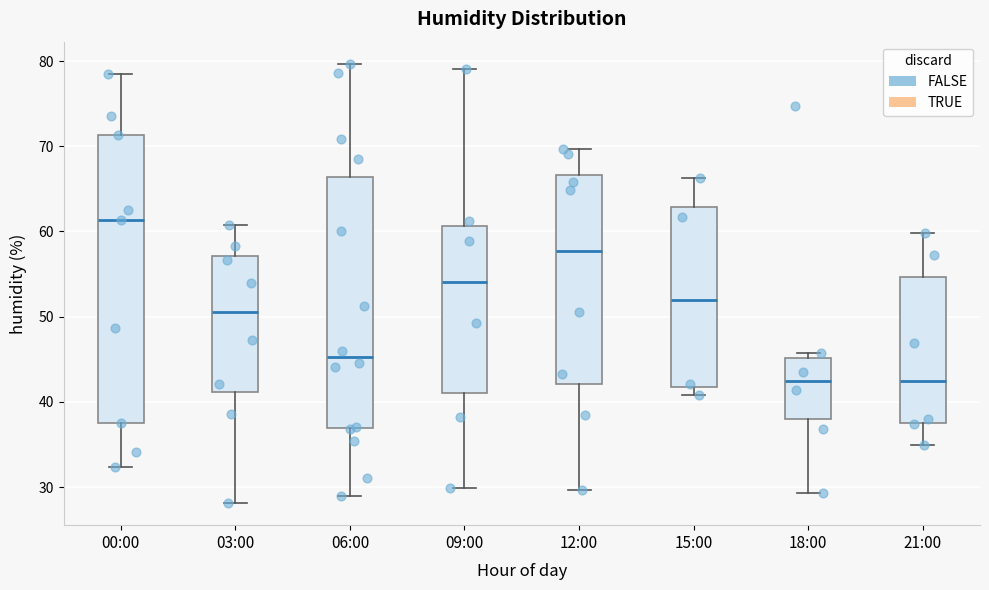

Where does the upper whisker of the box for 09:00 end on the y-axis? The values are not printed on the chart, so give them approximately, as read against the axis.

79